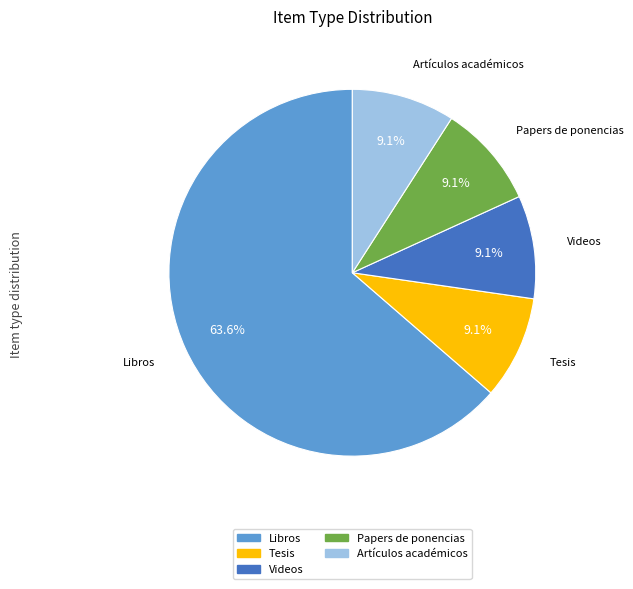

Is it true that Libros is 64% of the pie?

True